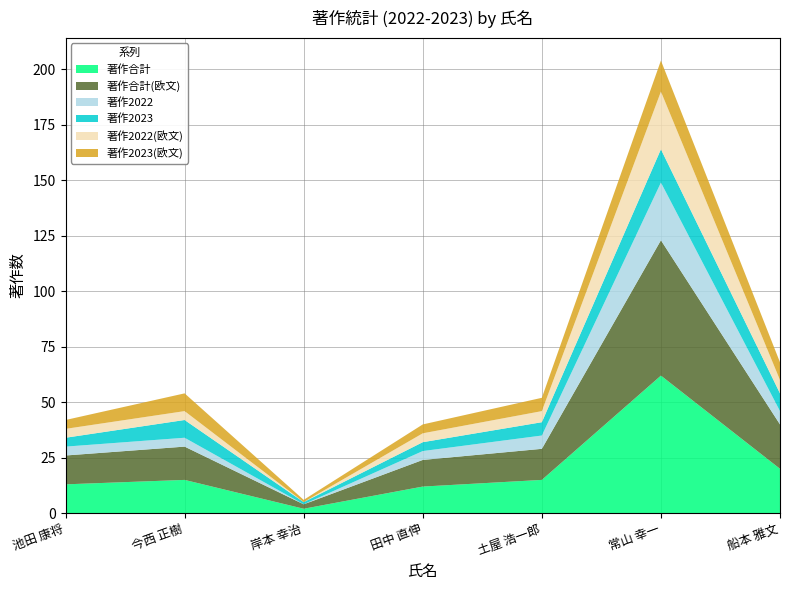

Reading right to left, extract all data points from this chart.

著作合計: 船本 雅文=20	常山 幸一=62	土屋 浩一郎=15	田中 直伸=12	岸本 幸治=2	今西 正樹=15	池田 康将=13
著作合計(欧文): 船本 雅文=20	常山 幸一=61	土屋 浩一郎=14	田中 直伸=12	岸本 幸治=2	今西 正樹=15	池田 康将=13
著作2022: 船本 雅文=6	常山 幸一=26	土屋 浩一郎=6	田中 直伸=4	岸本 幸治=0	今西 正樹=4	池田 康将=4
著作2023: 船本 雅文=8	常山 幸一=15	土屋 浩一郎=6	田中 直伸=4	岸本 幸治=1	今西 正樹=8	池田 康将=4
著作2022(欧文): 船本 雅文=6	常山 幸一=26	土屋 浩一郎=5	田中 直伸=4	岸本 幸治=0	今西 正樹=4	池田 康将=4
著作2023(欧文): 船本 雅文=8	常山 幸一=14	土屋 浩一郎=6	田中 直伸=4	岸本 幸治=1	今西 正樹=8	池田 康将=4